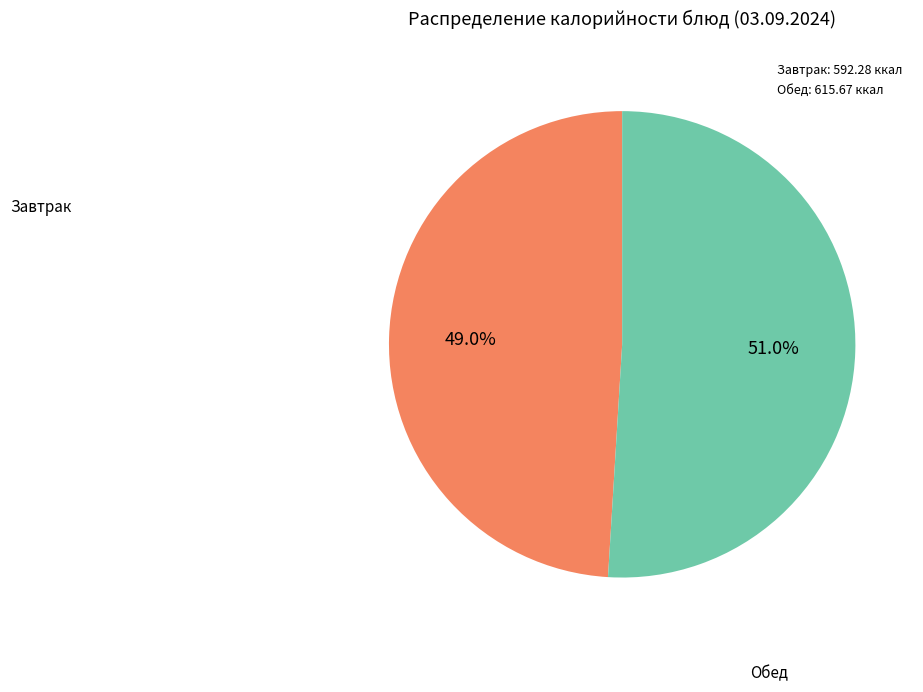

Count the number of slices in the pie.

2